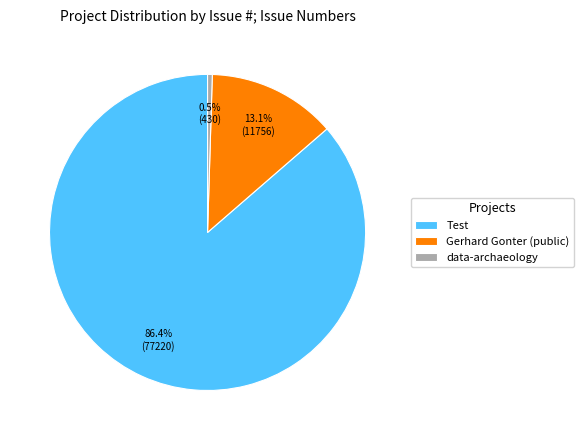

Between data-archaeology and Gerhard Gonter (public), which is larger?

Gerhard Gonter (public)